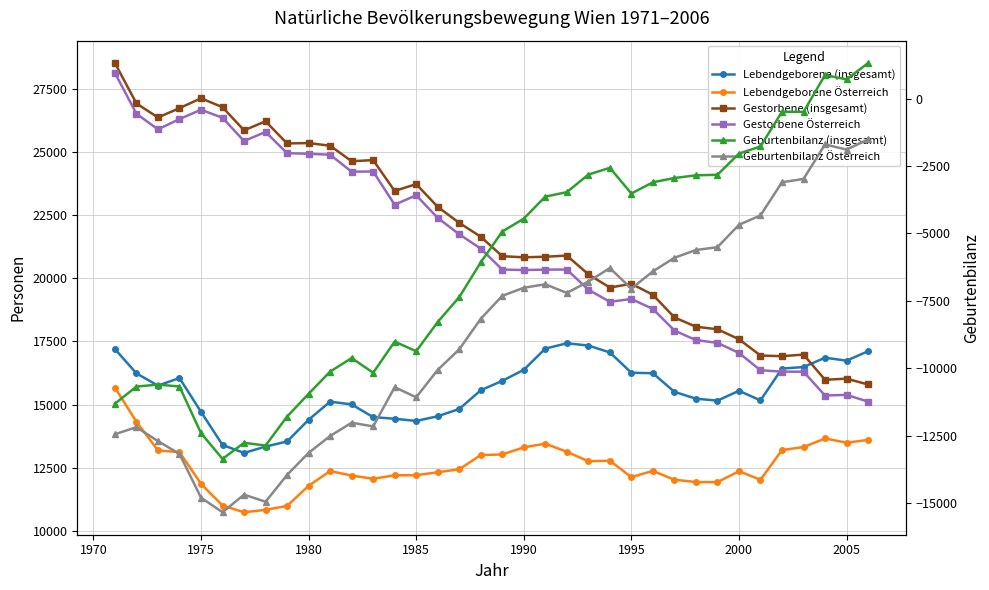

Which series has the largest range (max minus min)?

Geburtenbilanz (insgesamt)